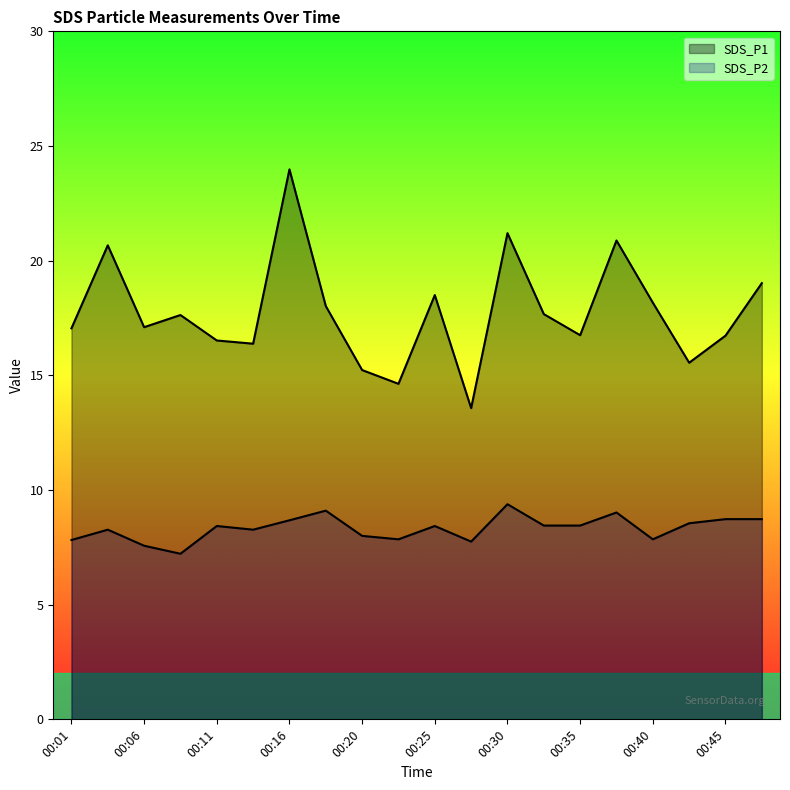

At how many categories does at least one series exceed 8?

20